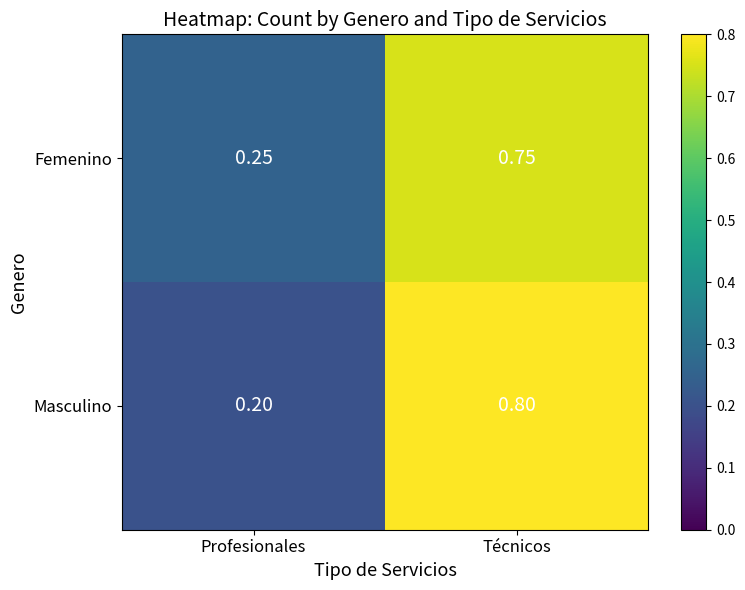

At which label is Masculino closest to 0?

Profesionales